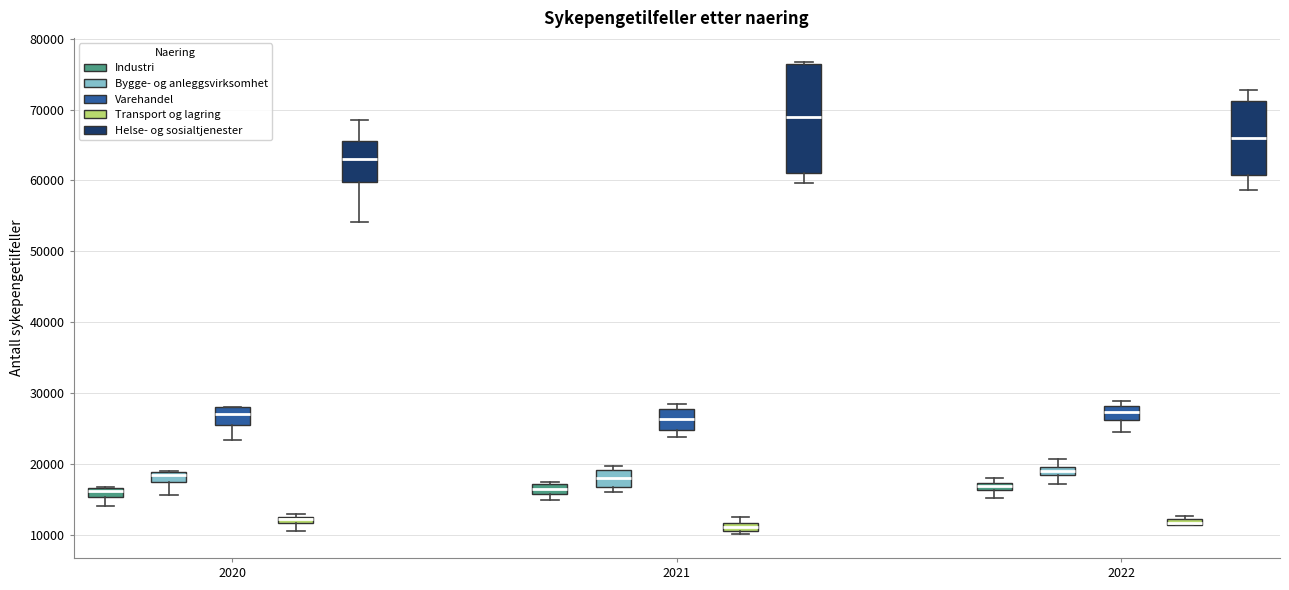

Where is the lower edge of the box for 2021 (Transport og lagring) on the y-axis? The values are not printed on the chart, so give them approximately, as read against the axis.

11000